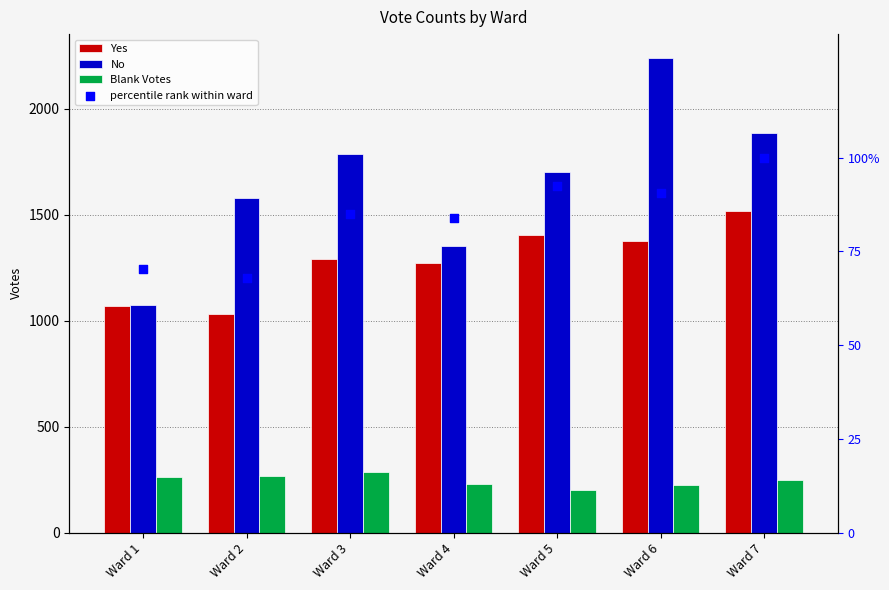

Which series has the largest Y range (max minus min)?

No